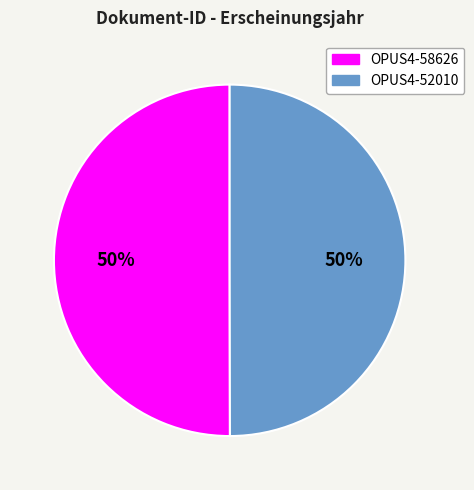

Is it true that OPUS4-52010 is 50% of the pie?

True